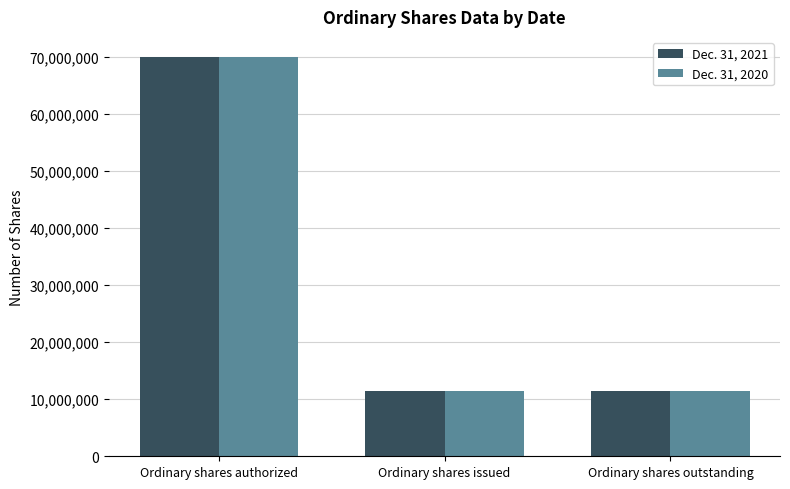

Which category has the highest value across all series?

Ordinary shares authorized